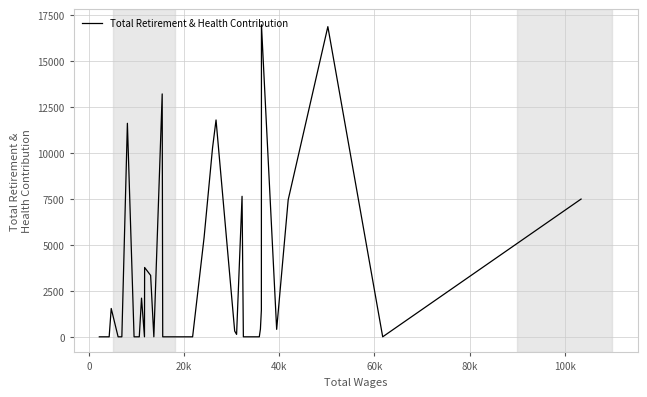

What is the greatest value displayed?

16980